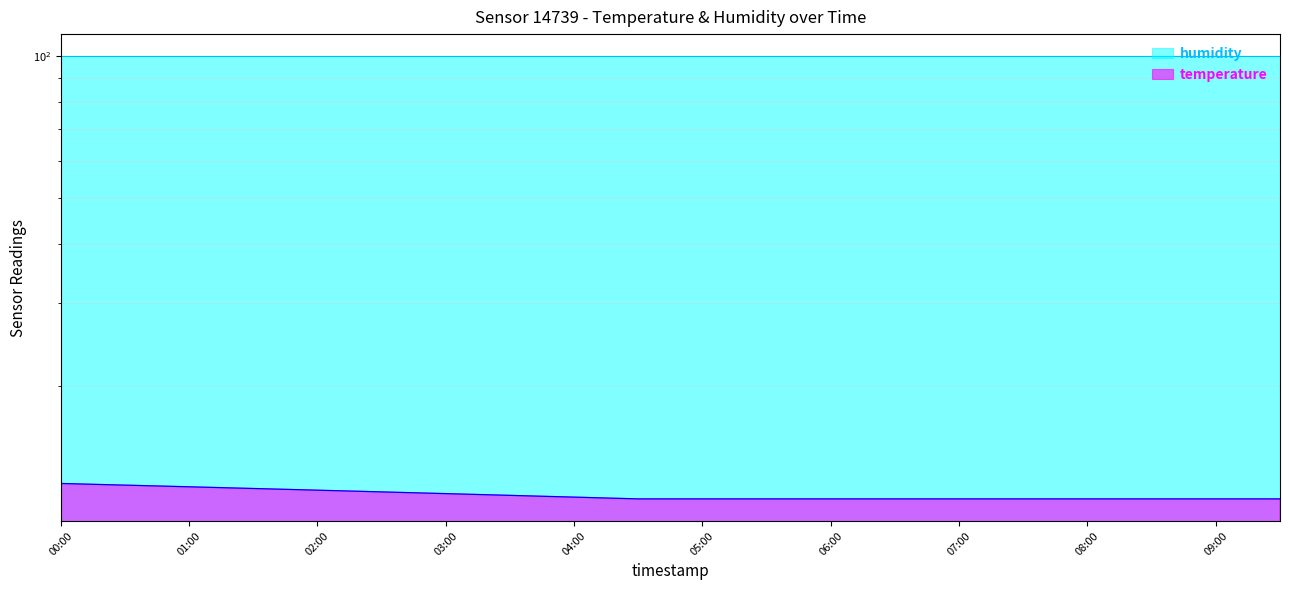

Which category has the highest value across all series?

00:00